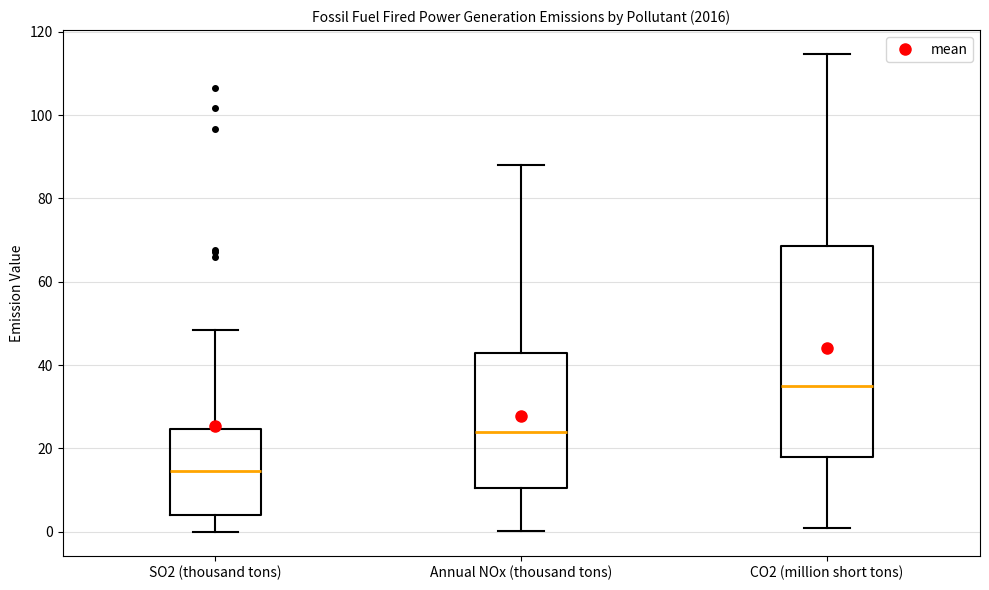

Reading left to right, transcribe this box plot: for each box, give where its median line is, the range the box spans, and where its two whiskers end, as read against the y-axis. The values are not printed on the chart, so give them approximately, as read against the axis.

SO2 (thousand tons): median 14, box 4 to 24, whiskers 0 to 48
Annual NOx (thousand tons): median 24, box 10 to 42, whiskers 0 to 88
CO2 (million short tons): median 34, box 18 to 68, whiskers 0 to 114